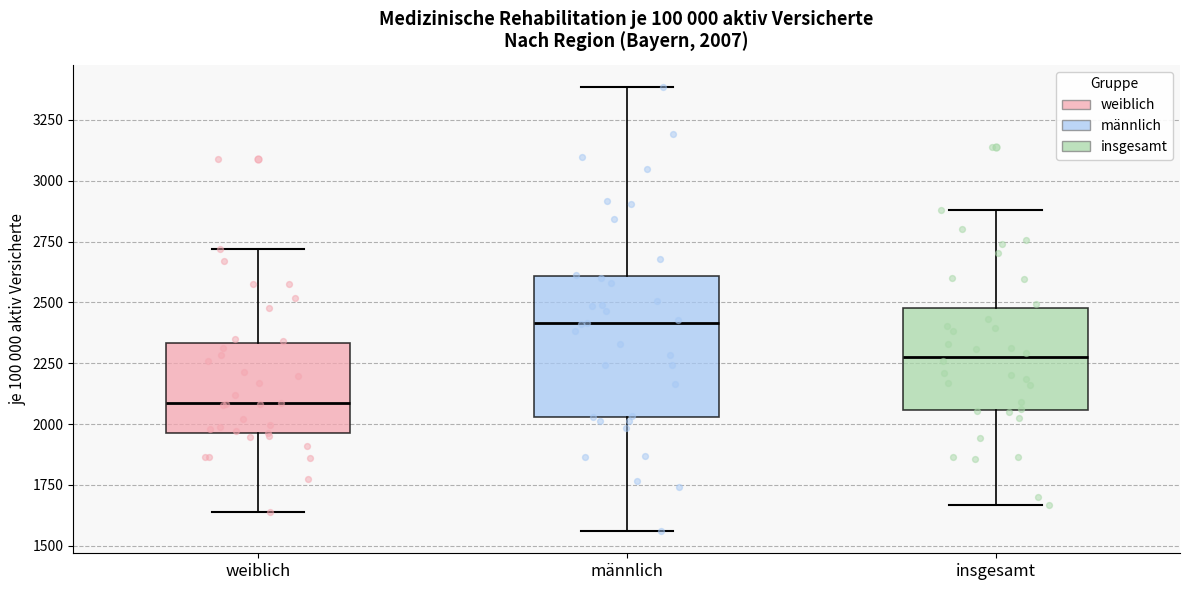

Comparing the boxes themselves (not the whiskers), which one is the tallest?

männlich